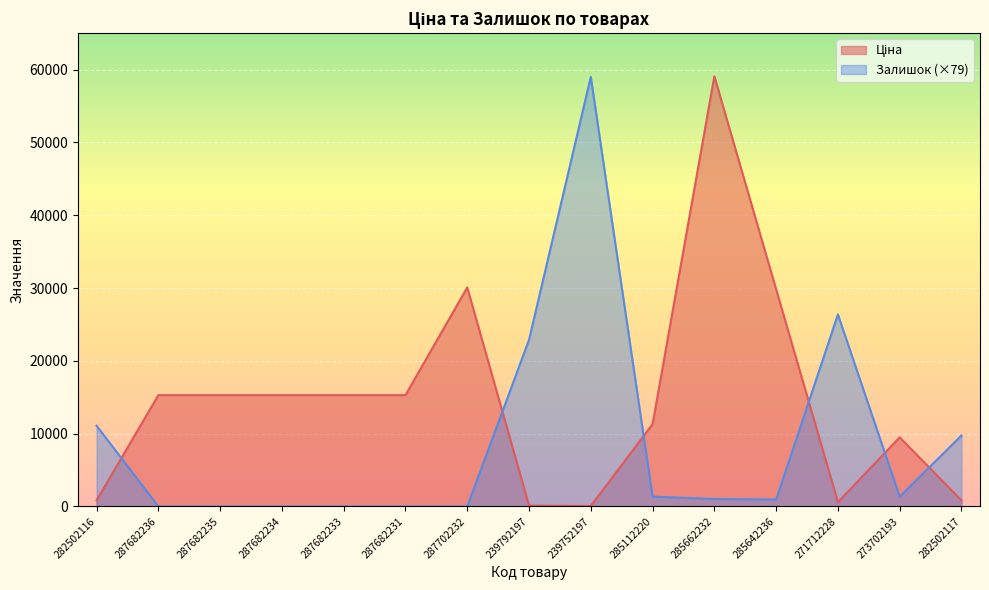

At which label does Залишок reach its minimum?

287682236